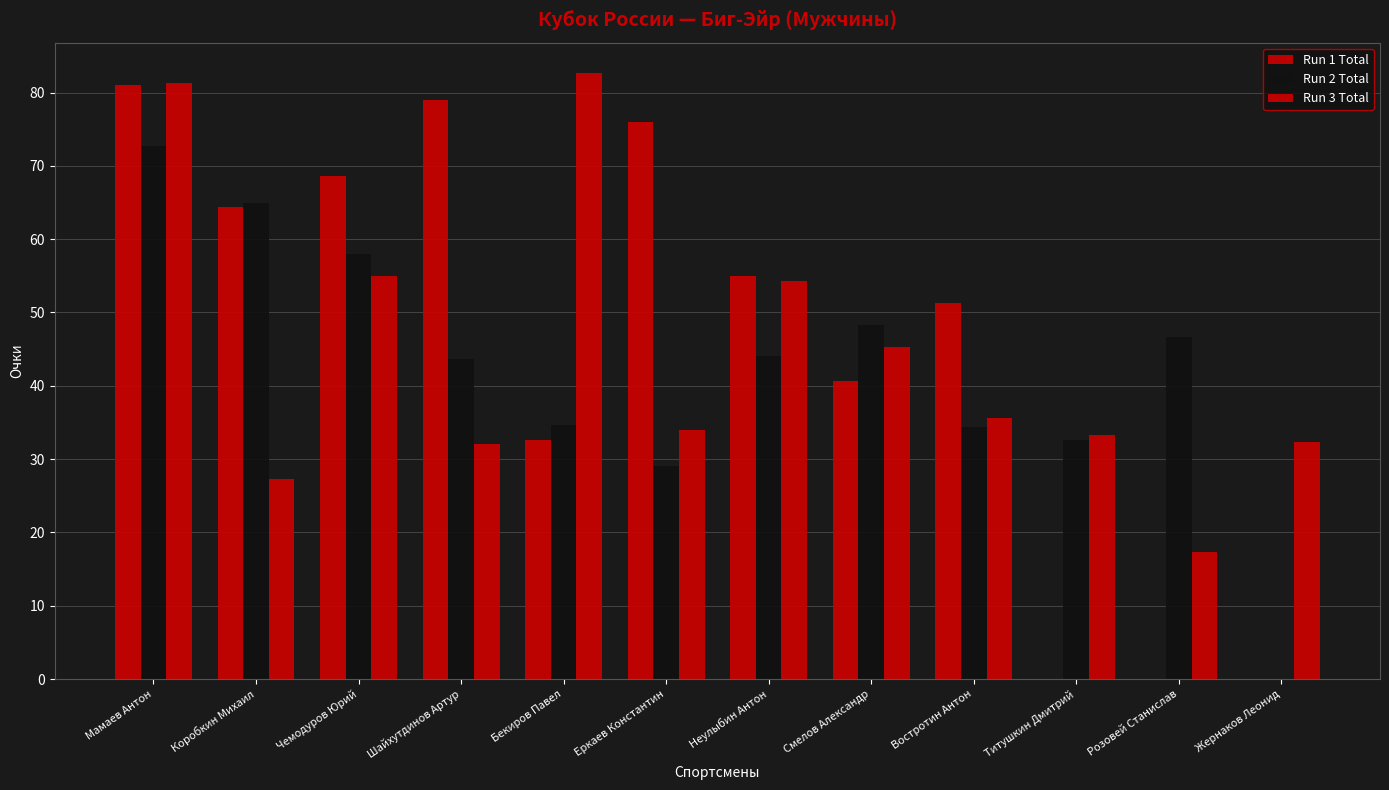

List the series in order of their overall mean, lowest first.

Run 2 Total, Run 3 Total, Run 1 Total